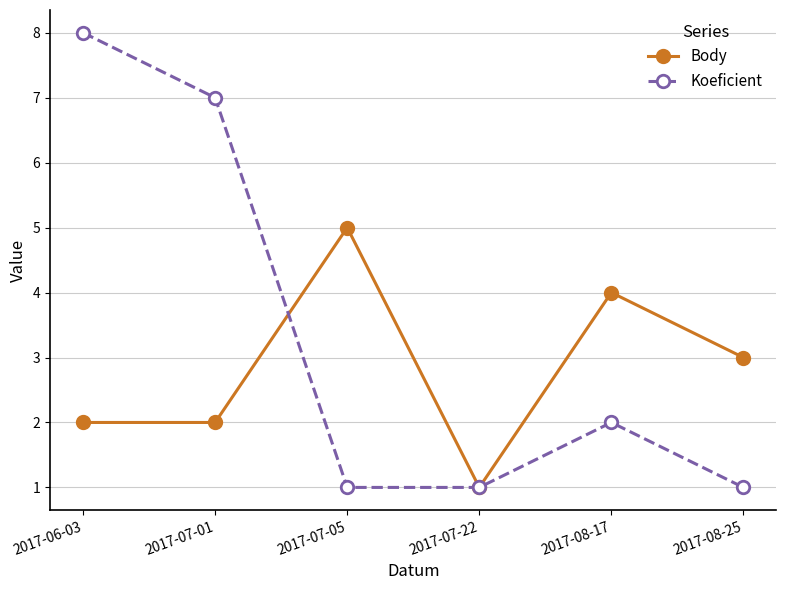

How many interior local peaks does the Koeficient series have?

1